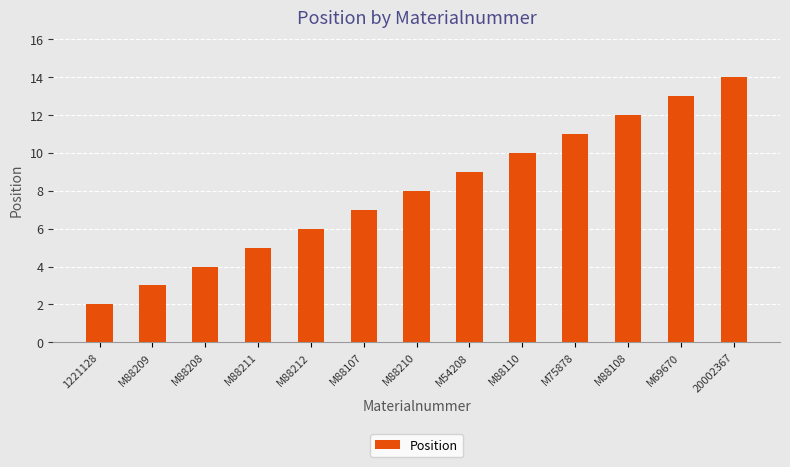

The value at 20002367 is 14. True or false?

True